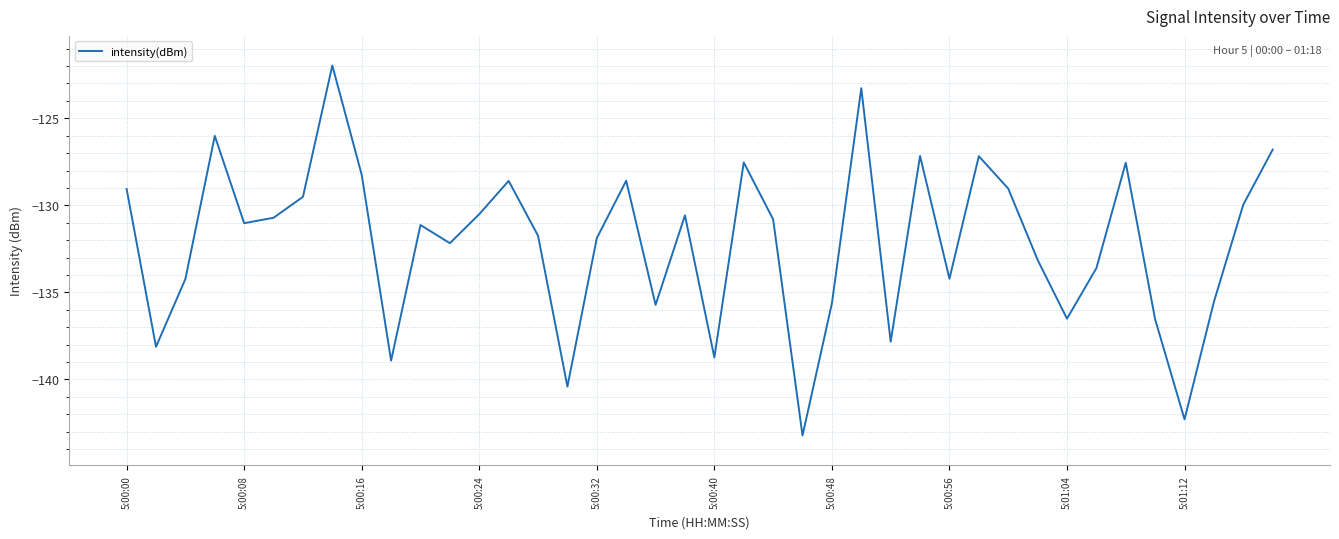

What is the difference between the maximum and minimum values?

21.3